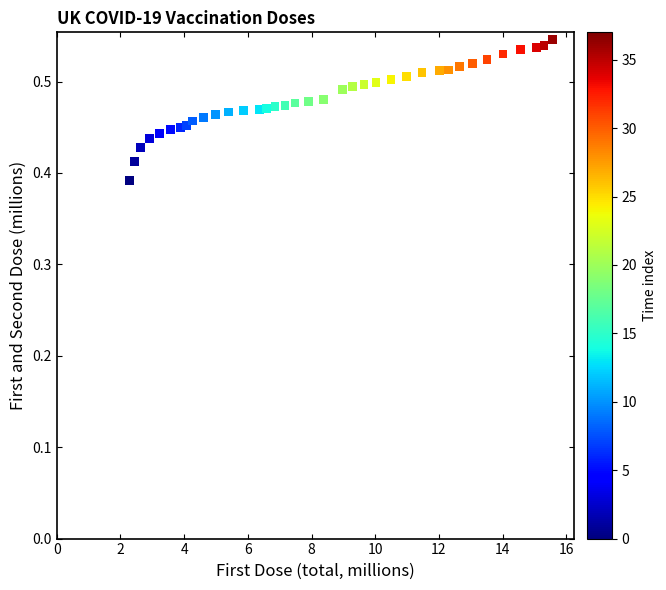

What is the range of X values (max minus min)?

13.3